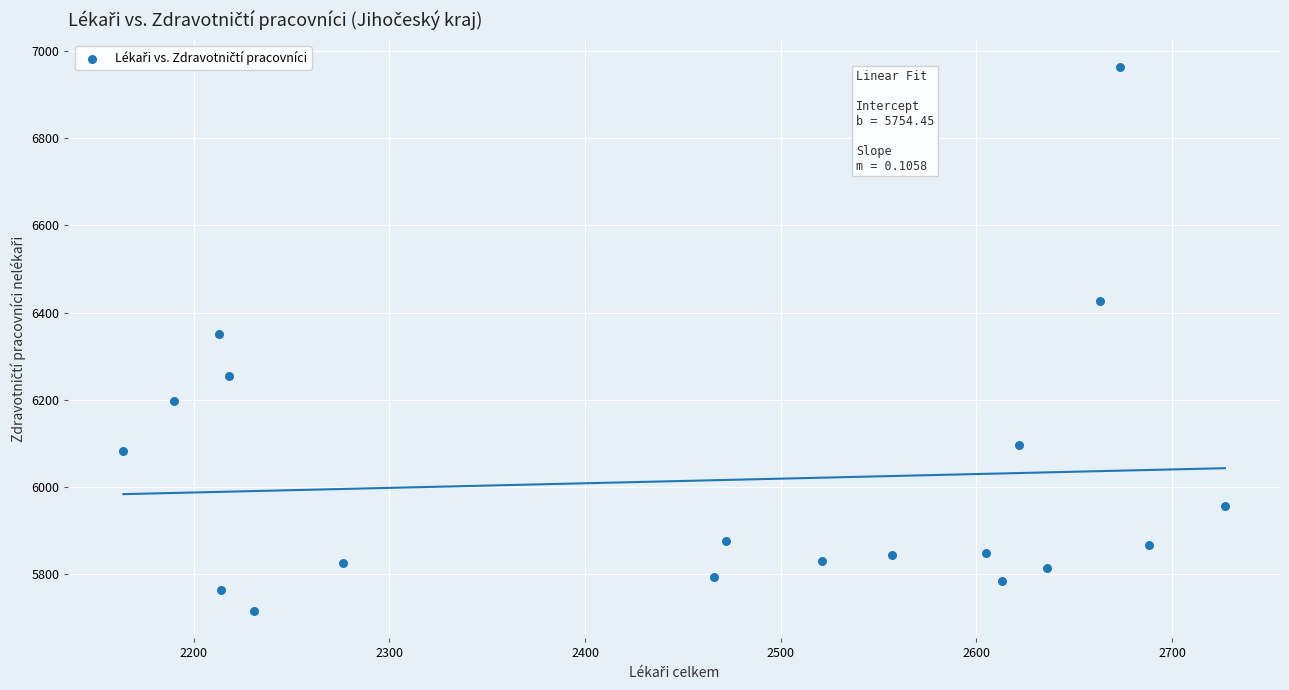

What is the range of Y values (max minus min)?

1248.3